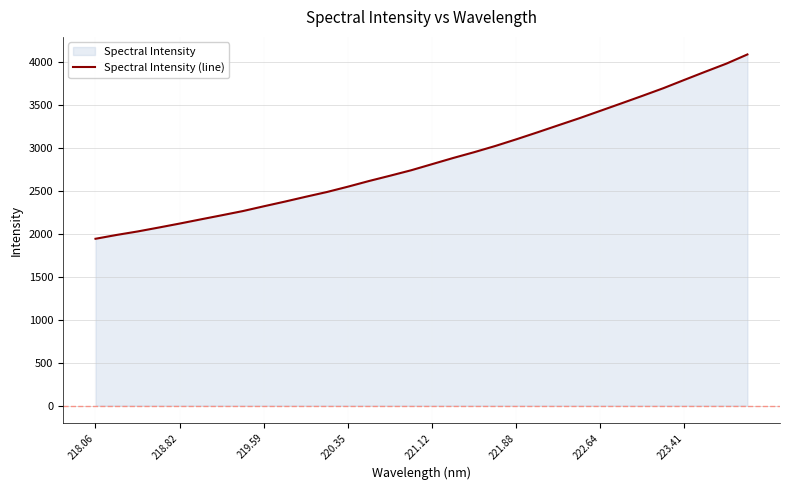

What is the maximum value shown in the chart?

4082.7